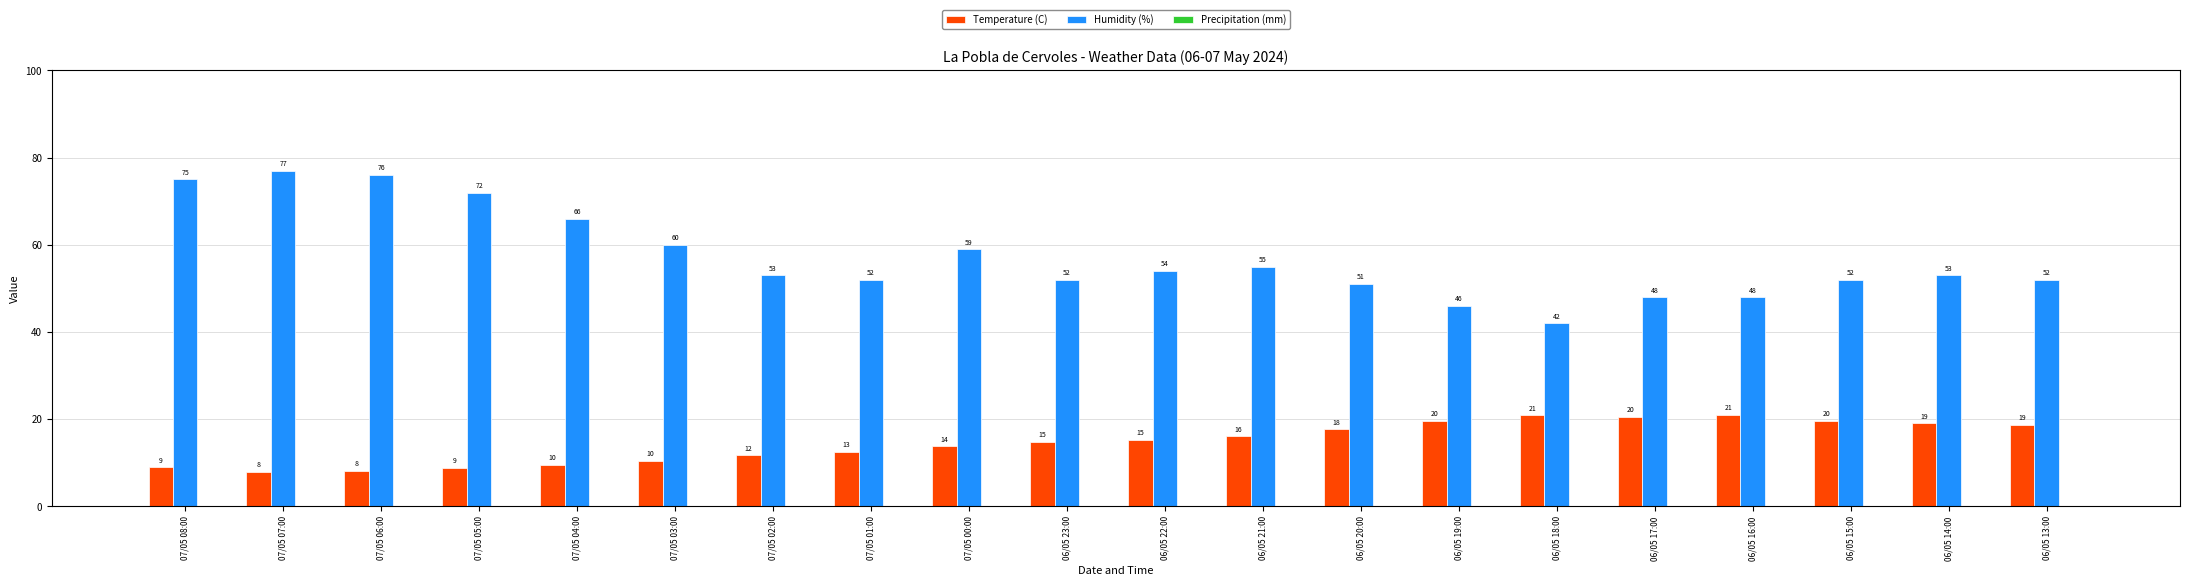

Which series changed the most between 07/05 04:00 and 06/05 13:00?

Humidity (%)